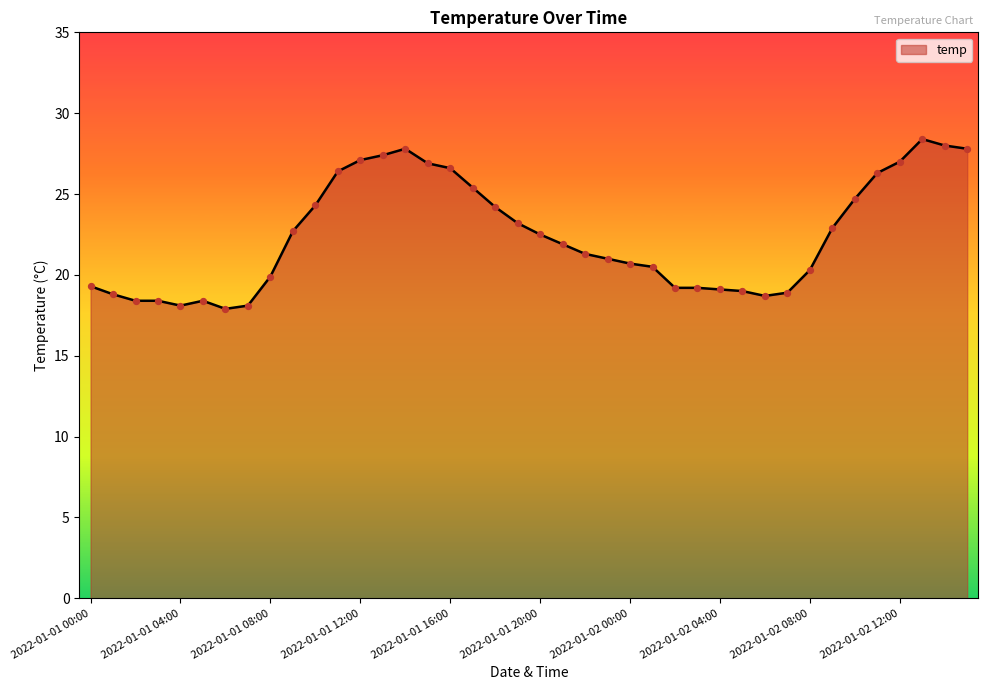

What is the greatest value displayed?

28.4